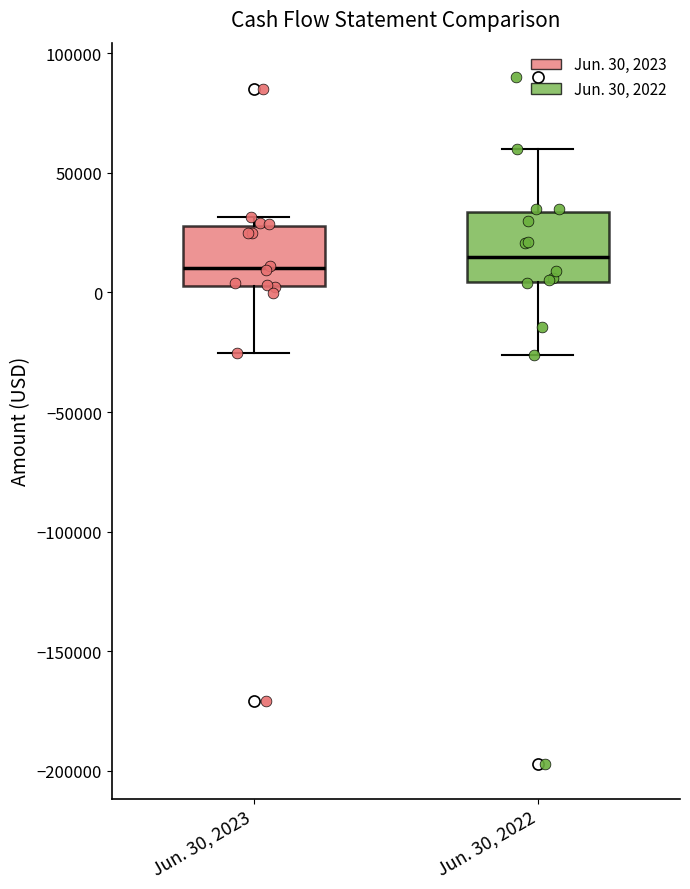

Reading left to right, transcribe this box plot: for each box, give where its median line is, the range the box spans, and where its two whiskers end, as read against the y-axis. The values are not printed on the chart, so give them approximately, as read against the axis.

Jun. 30, 2023: median 10000, box 0 to 30000, whiskers -25000 to 30000 (just above the box's upper edge)
Jun. 30, 2022: median 15000, box 5000 to 35000, whiskers -25000 to 60000